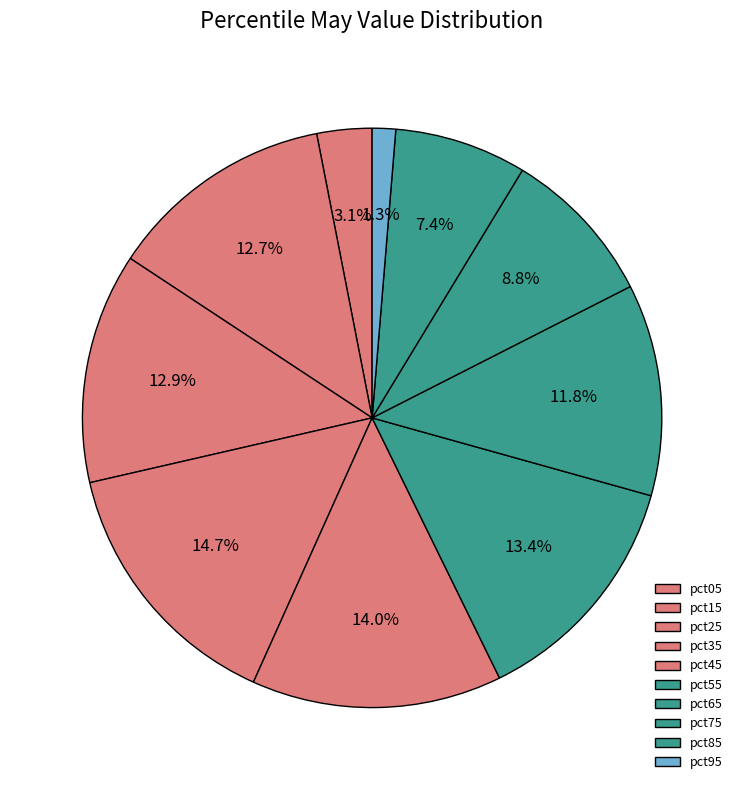

To the nearest percent, what is the average slice percentage?

10%